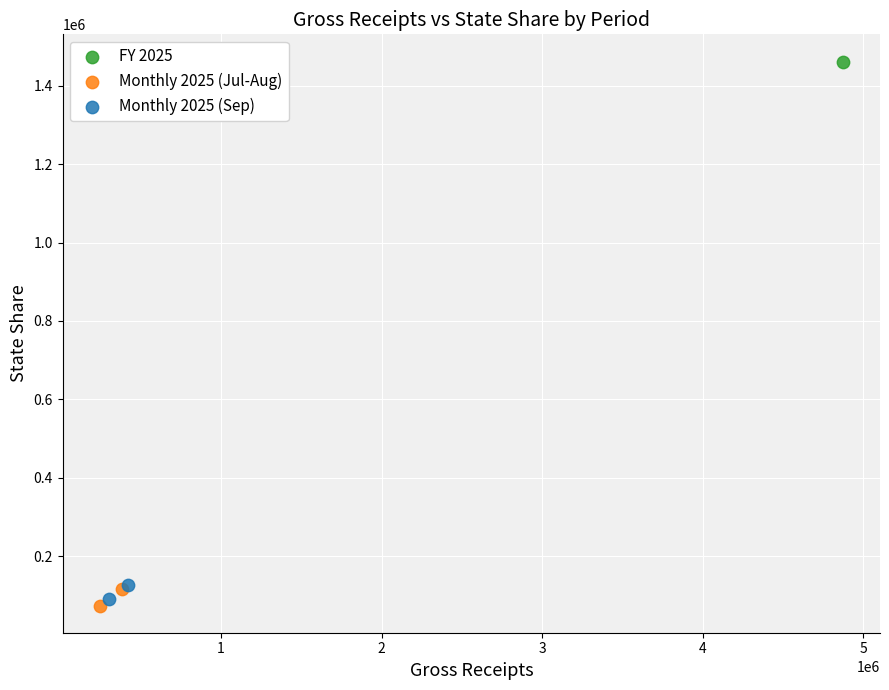

What are all the series names shown in the legend?

FY 2025, Monthly 2025 (Jul-Aug), Monthly 2025 (Sep)